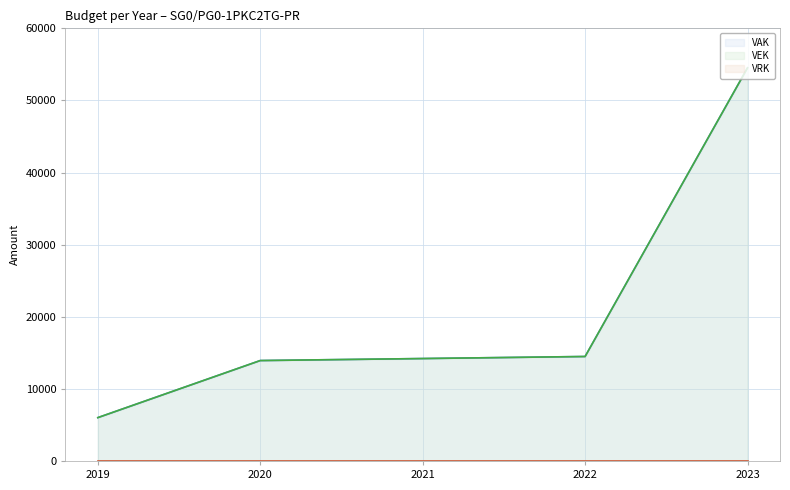

At which category is the sum across all series the highest?

2023